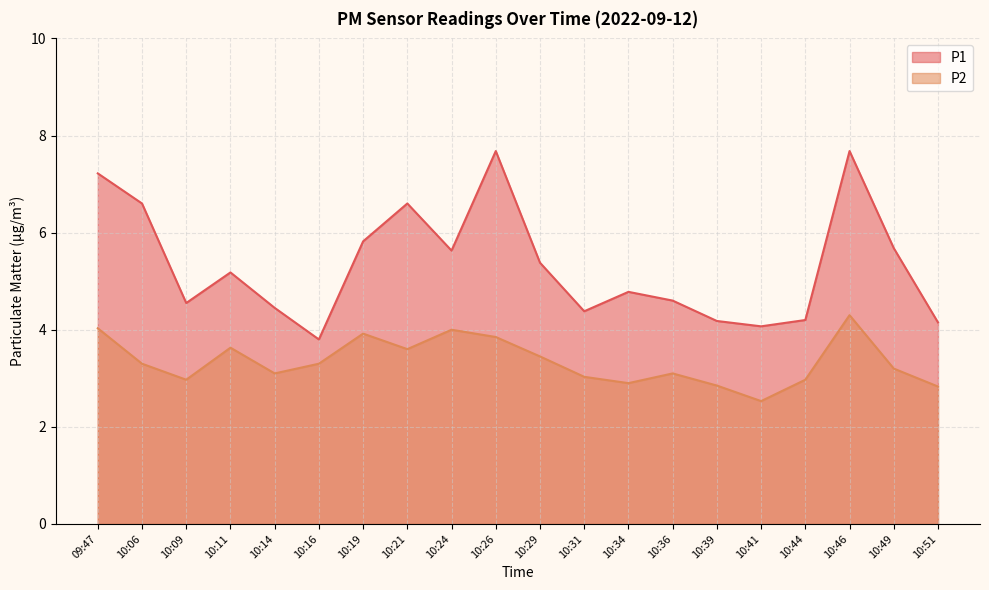

True or false: P1 and P2 cross at least once.

False